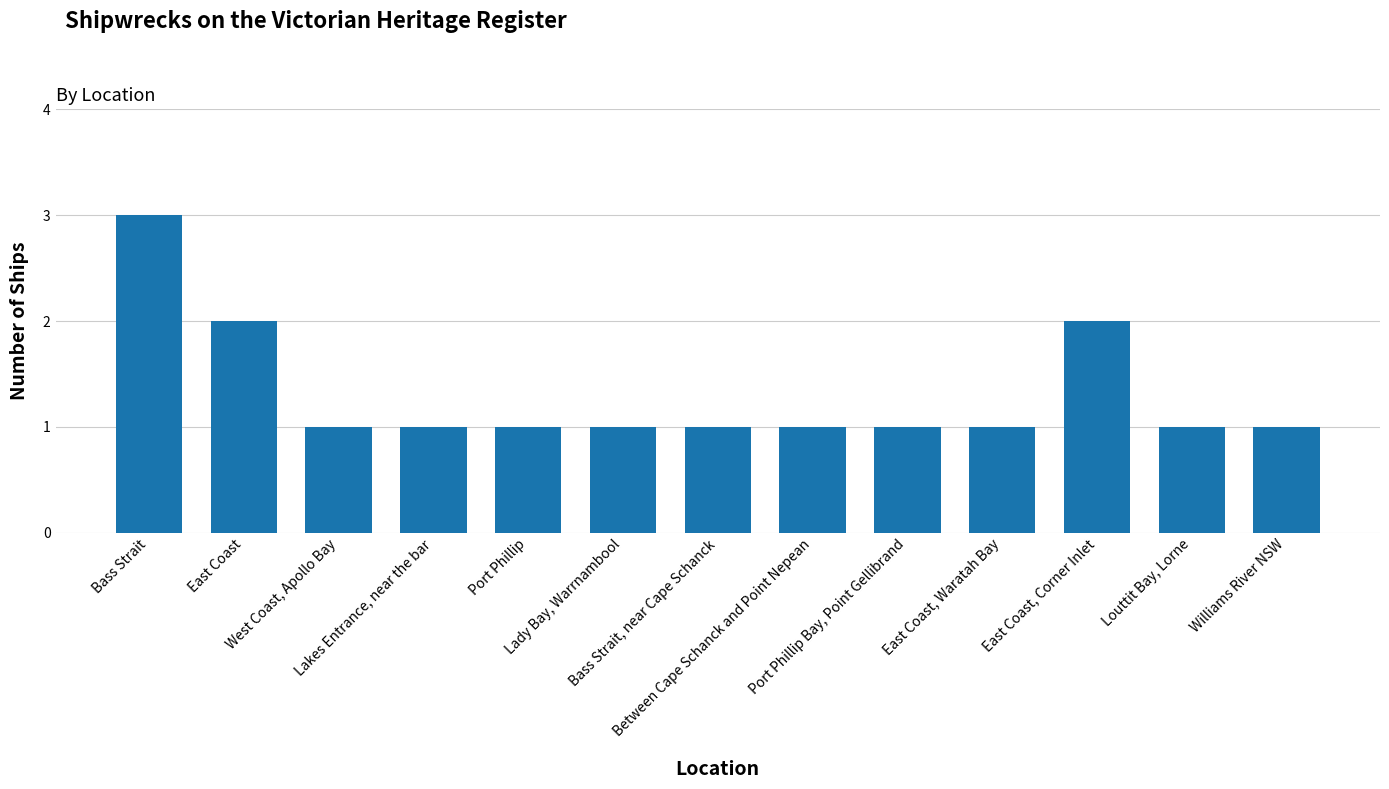

Are the bars grouped side by side (vs. stacked)?

No